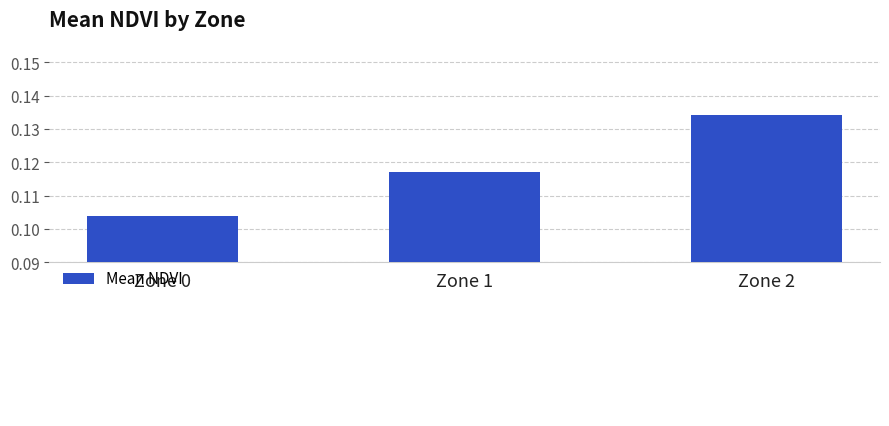

Is it true that the value at Zone 2 is 0.2?

False